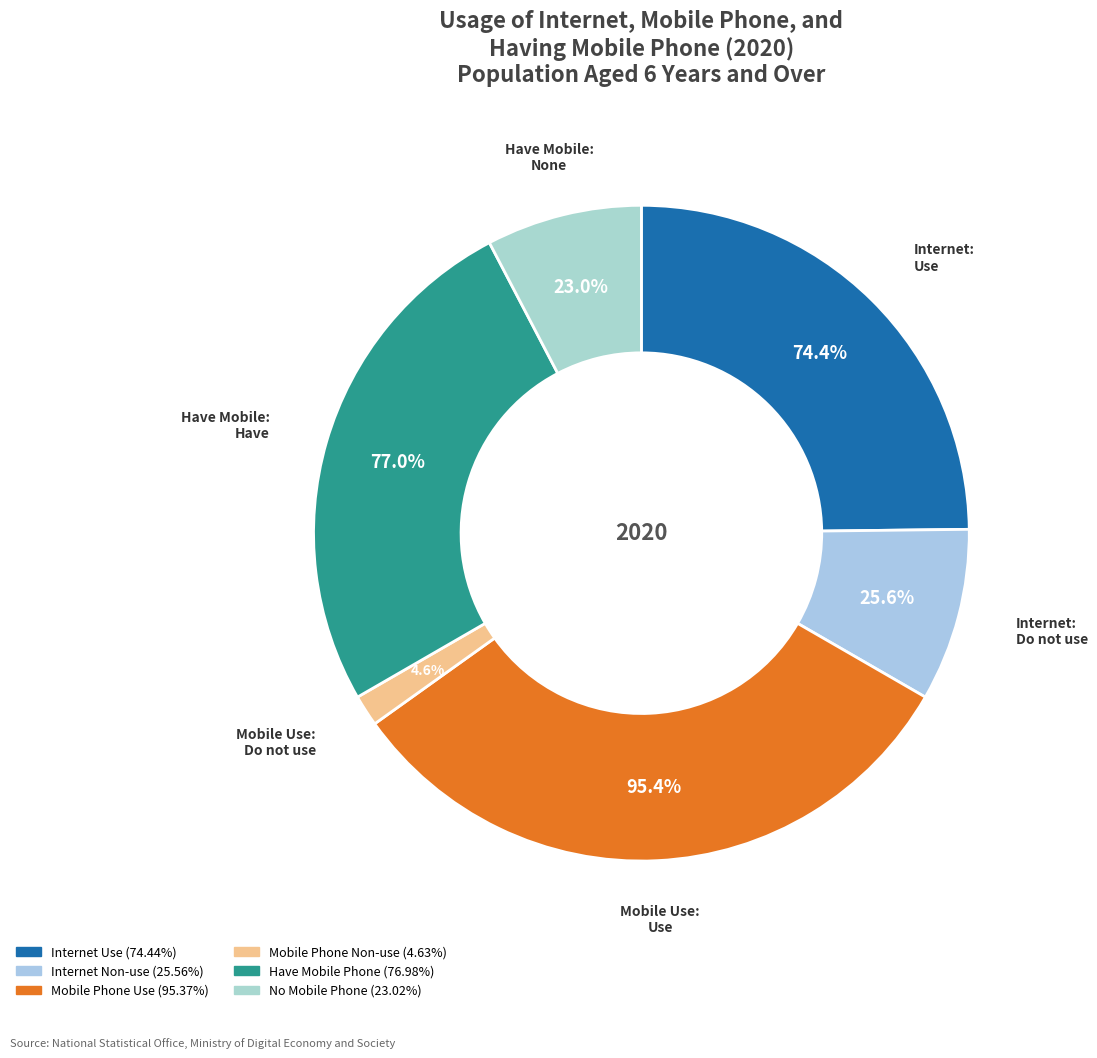

To the nearest percent, what is the difference between the Use and Do not use slice percentages?

91%